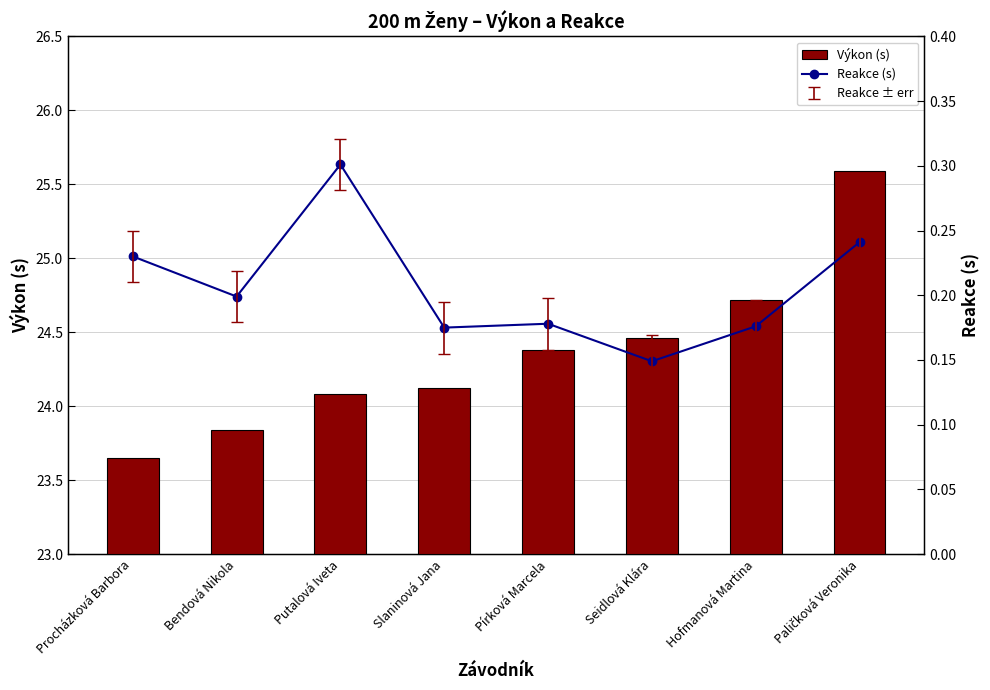

What is the difference between the second highest and minimum values in the Výkon (s) series?

1.1